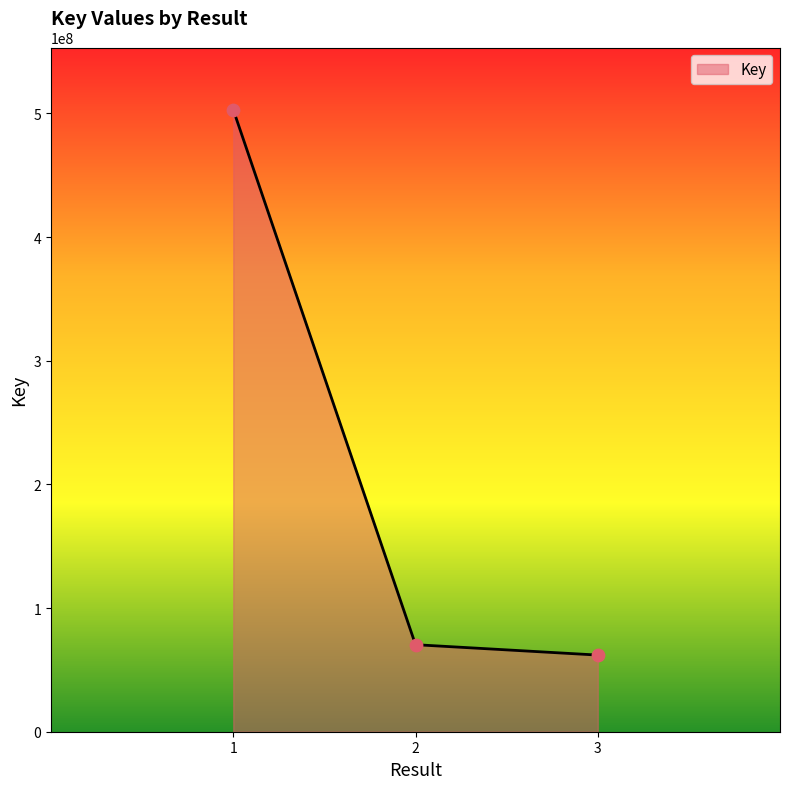

Which has a higher value, 2 or 1?

1